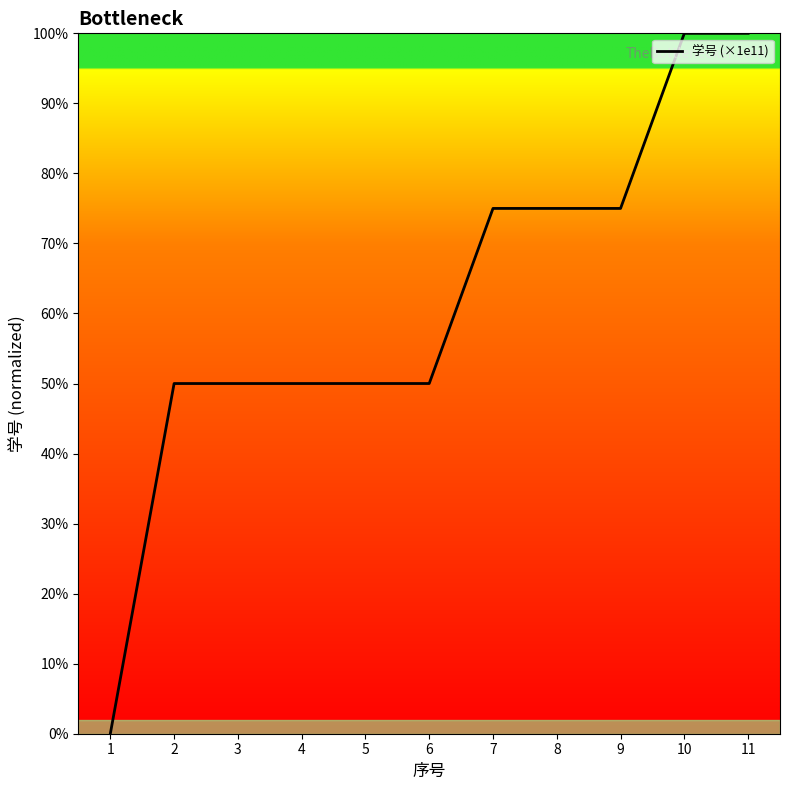

Is this an area chart (filled region under the line)?

No